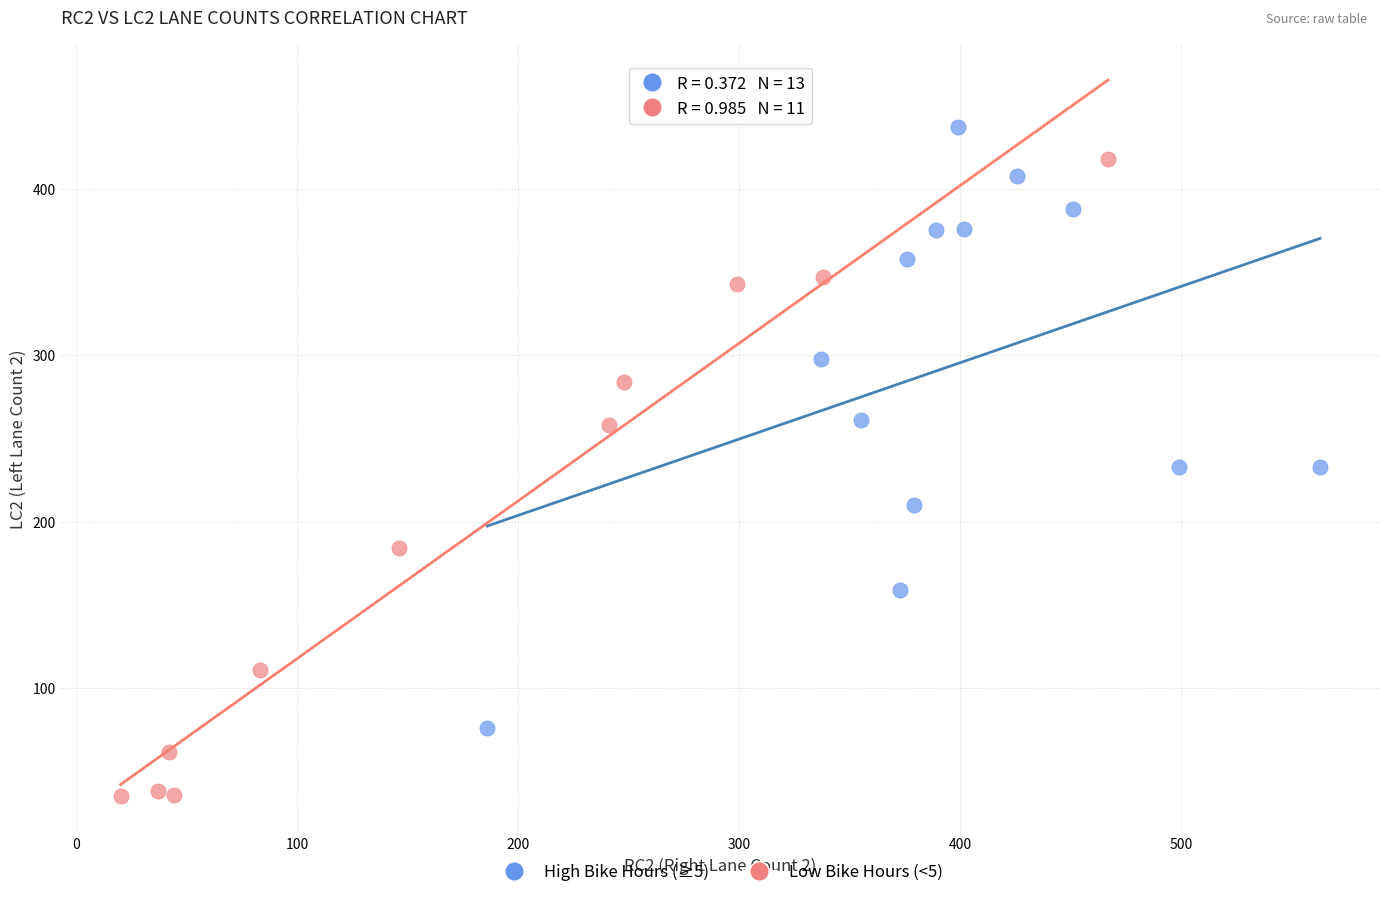

What are all the series names shown in the legend?

High Bike Hours (≥5), Low Bike Hours (<5)